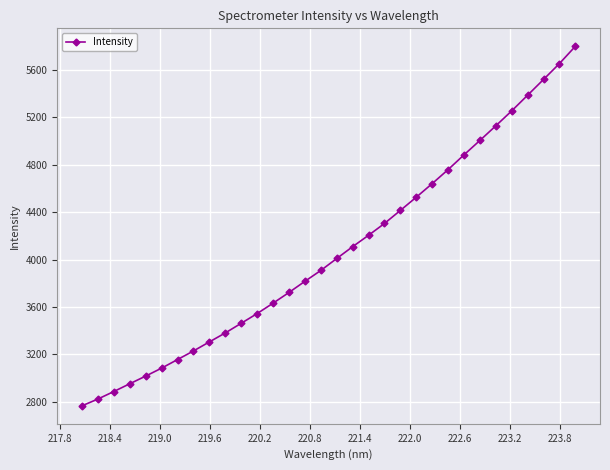

What is the maximum value shown in the chart?

5798.4